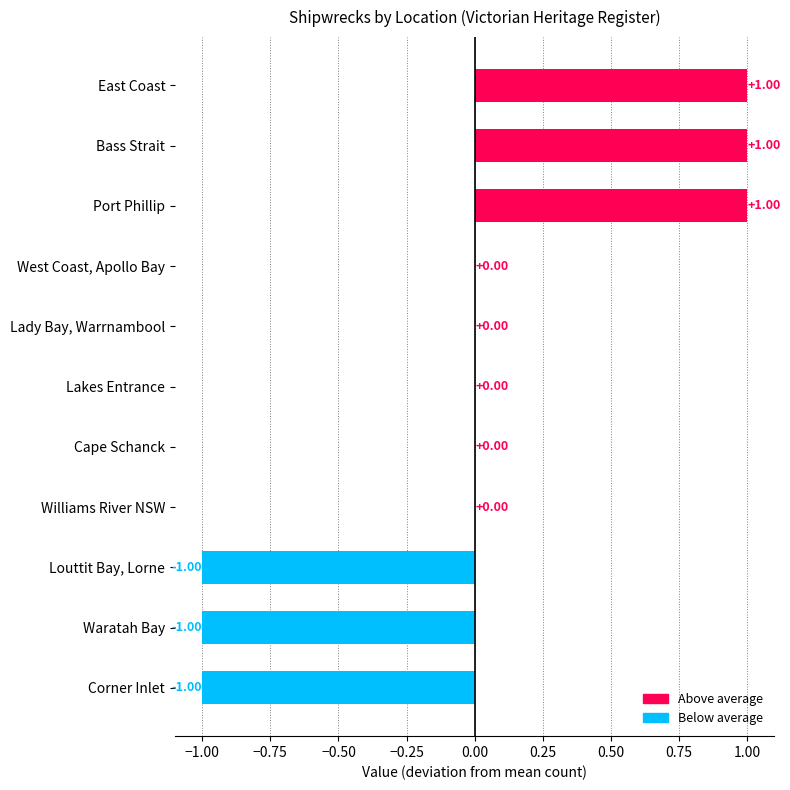

Which has a higher value, West Coast, Apollo Bay or Waratah Bay?

West Coast, Apollo Bay